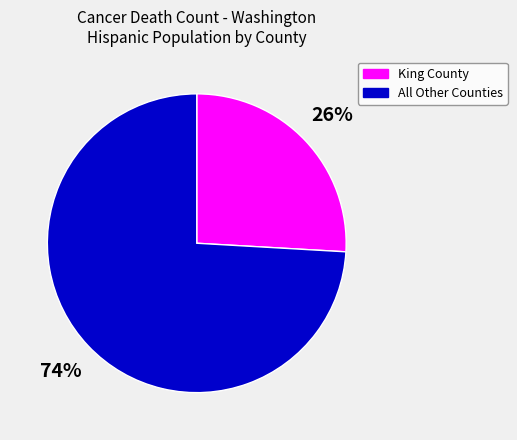

To the nearest percent, what is the difference between the largest and smallest slice percentages?

48%